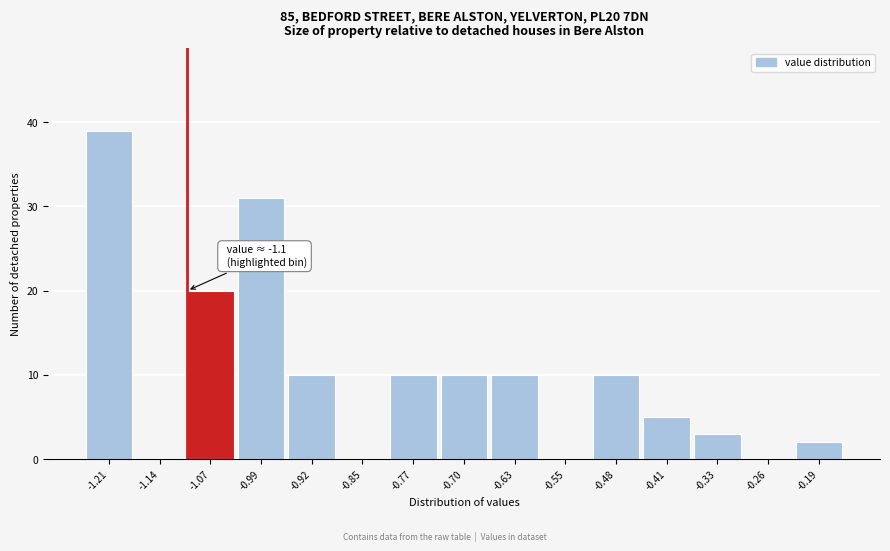

Which range on the x-axis has the tallest bar?

-1.25 to -1.18